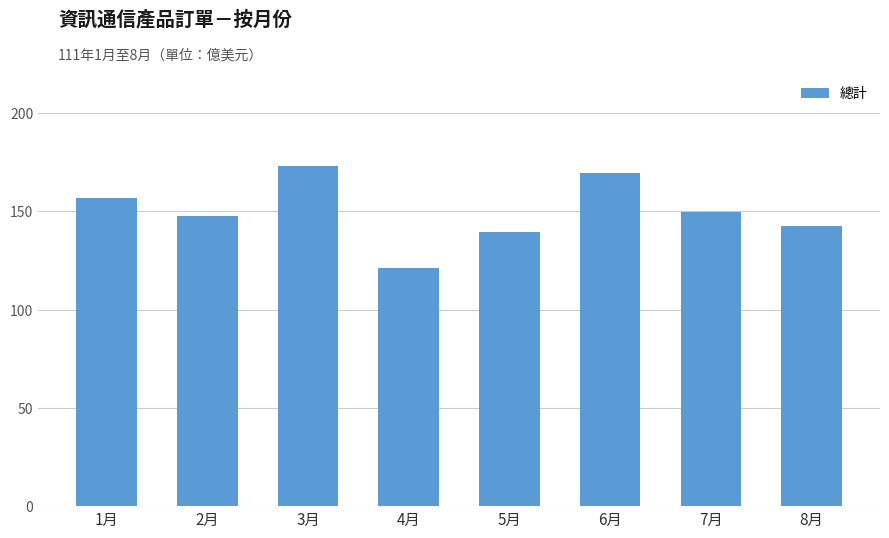

What is the change in value from 1月 to 2月?

-9.1